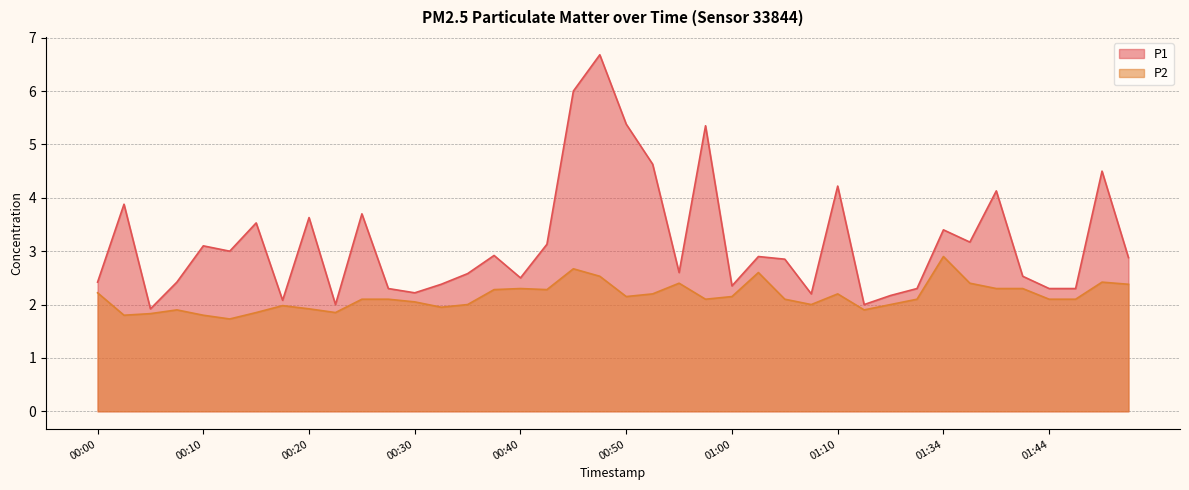

List the labels in order of P2 value, smallest first.

00:13, 00:03, 00:10, 00:05, 00:15, 00:23, 00:08, 01:15, 00:20, 00:32, 00:18, 00:35, 01:07, 01:21, 00:30, 00:25, 00:28, 00:57, 01:05, 01:31, 01:44, 01:49, 00:50, 01:00, 00:52, 01:10, 00:00, 00:37, 00:42, 00:40, 01:39, 01:41, 01:54, 00:55, 01:36, 01:51, 00:47, 01:02, 00:45, 01:34